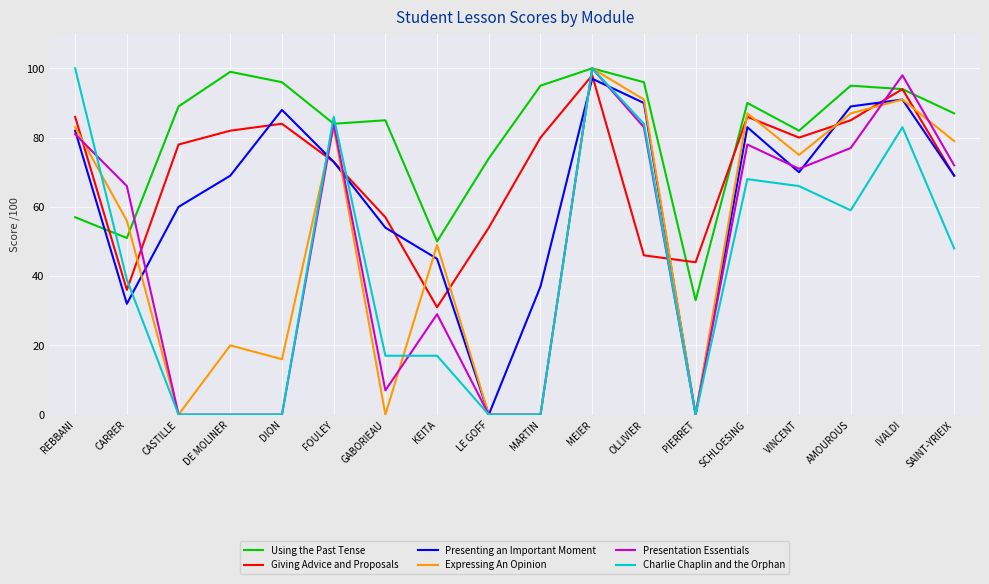

Which series has the largest total across all categories?

Using the Past Tense